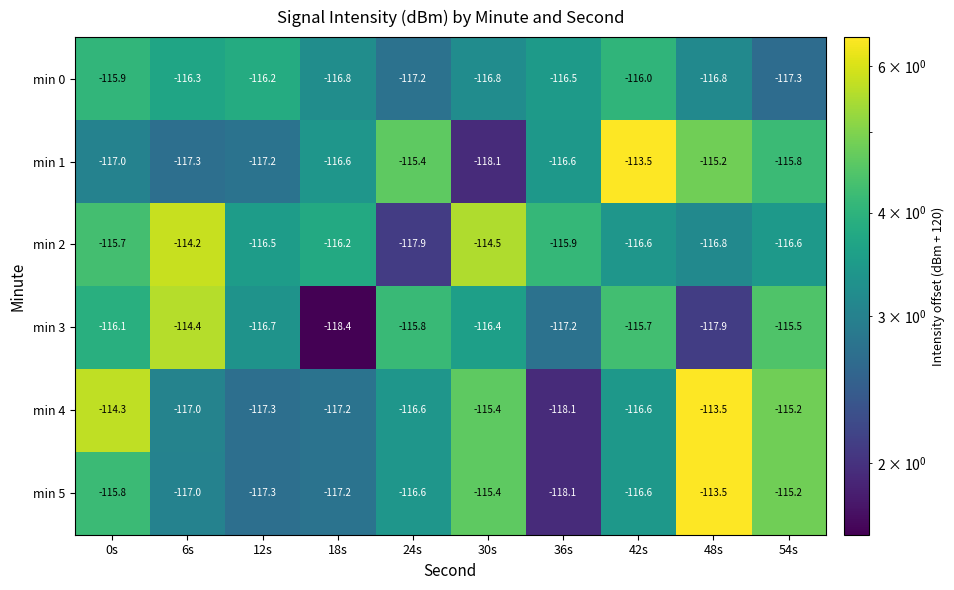

What is the difference between the second highest and second lowest values in the min 4 series?

3.0